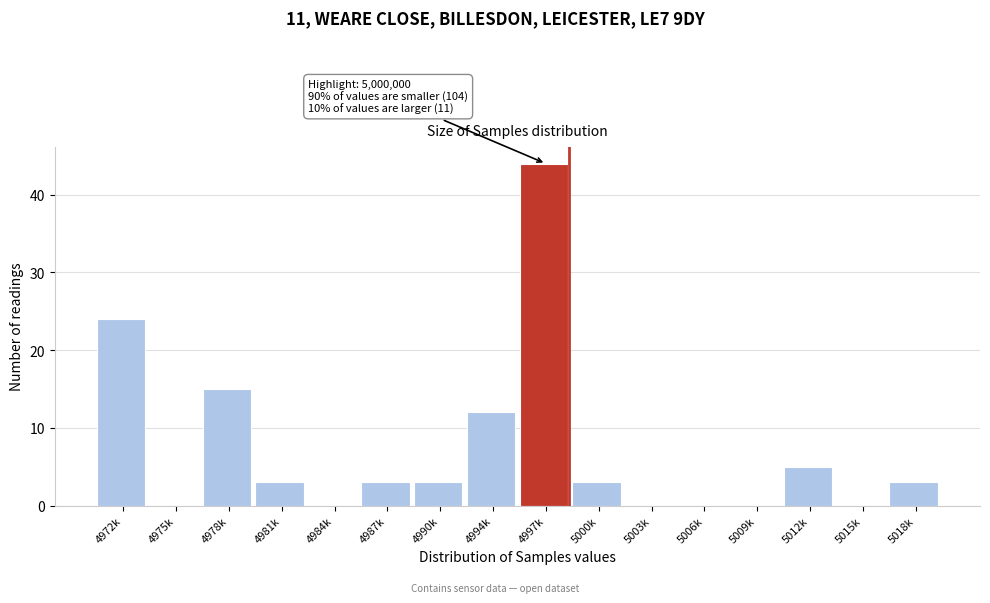

Reading left to right, extract all data points from this chart.

4972k=24	4975k=0	4978k=15	4981k=3	4984k=0	4987k=3	4990k=3	4994k=12	4997k=44	5000k=3	5003k=0	5006k=0	5009k=0	5012k=5	5015k=0	5018k=3